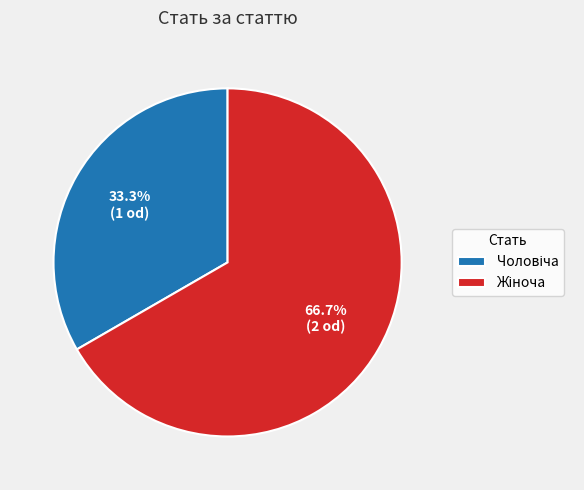

Does any single category account for the majority?

Yes